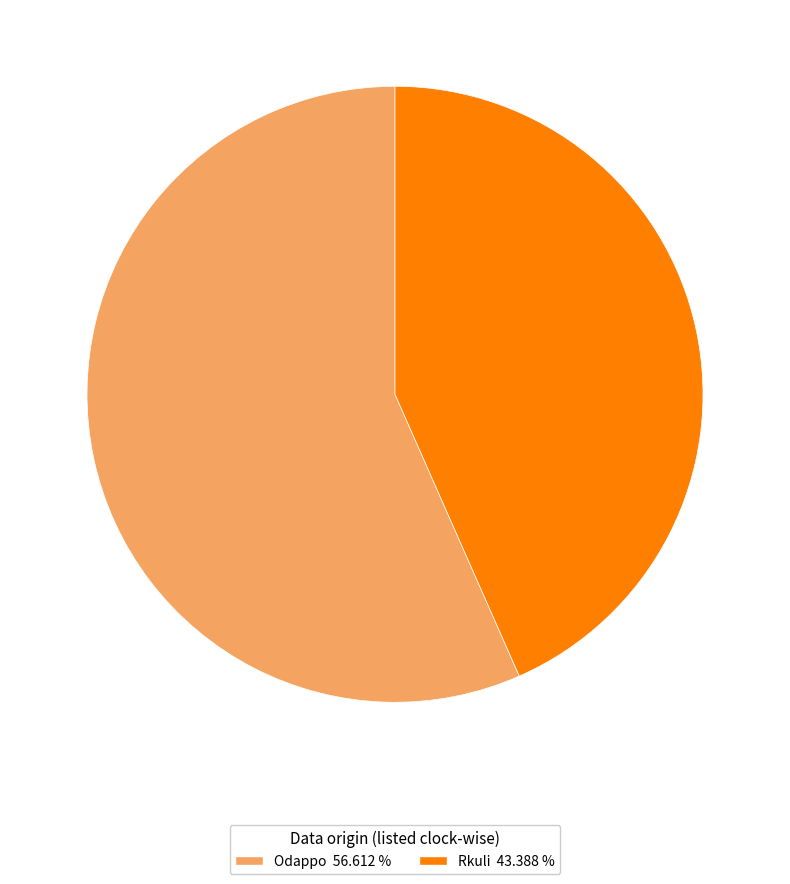

Rank the categories by value from lowest to highest.

Rkuli, Odappo